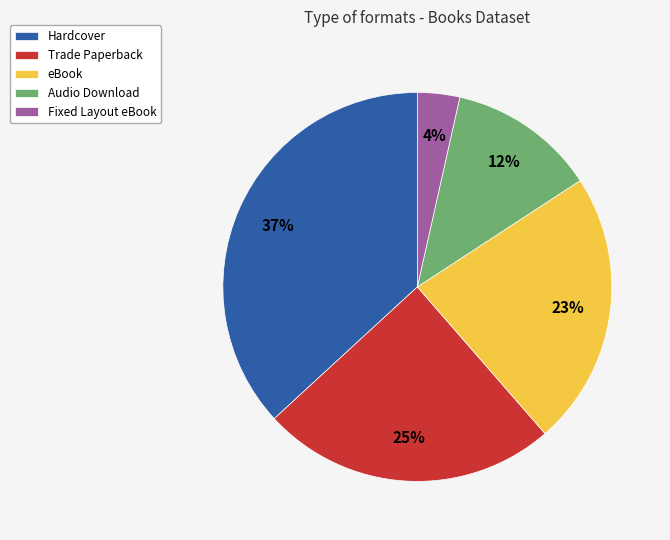

Count the number of slices in the pie.

5